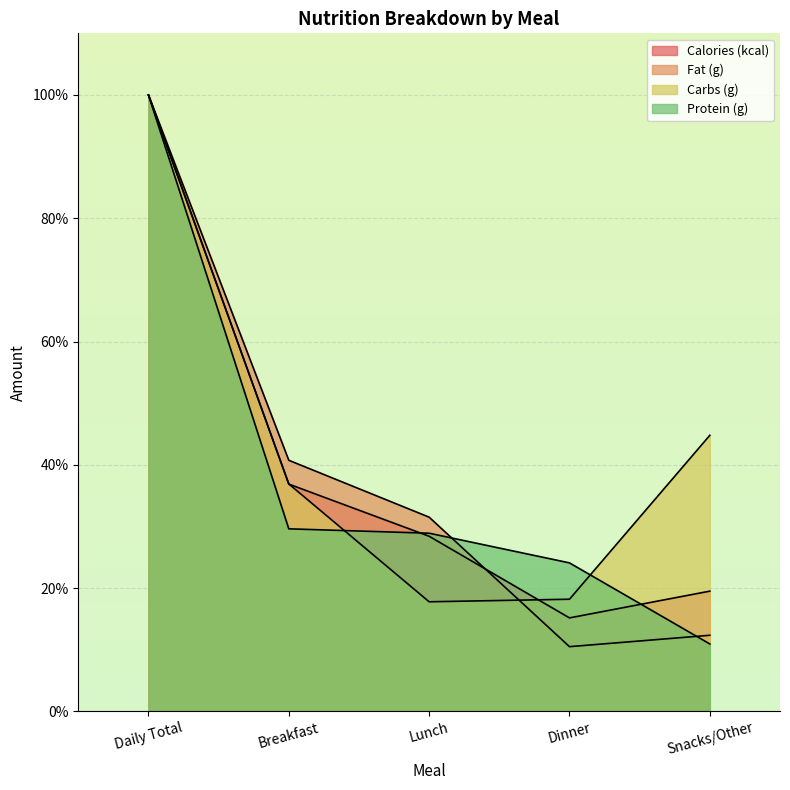

Rank the series at Daily Total from lowest to highest value.

Calories (kcal), Fat (g), Carbs (g), Protein (g)